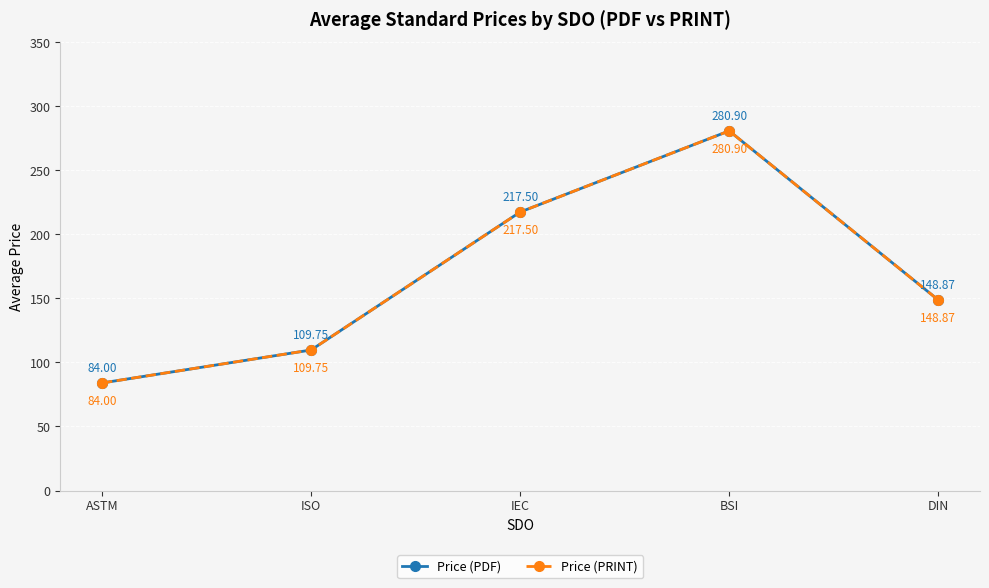

True or false: Price (PDF) and Price (PRINT) cross at least once.

False